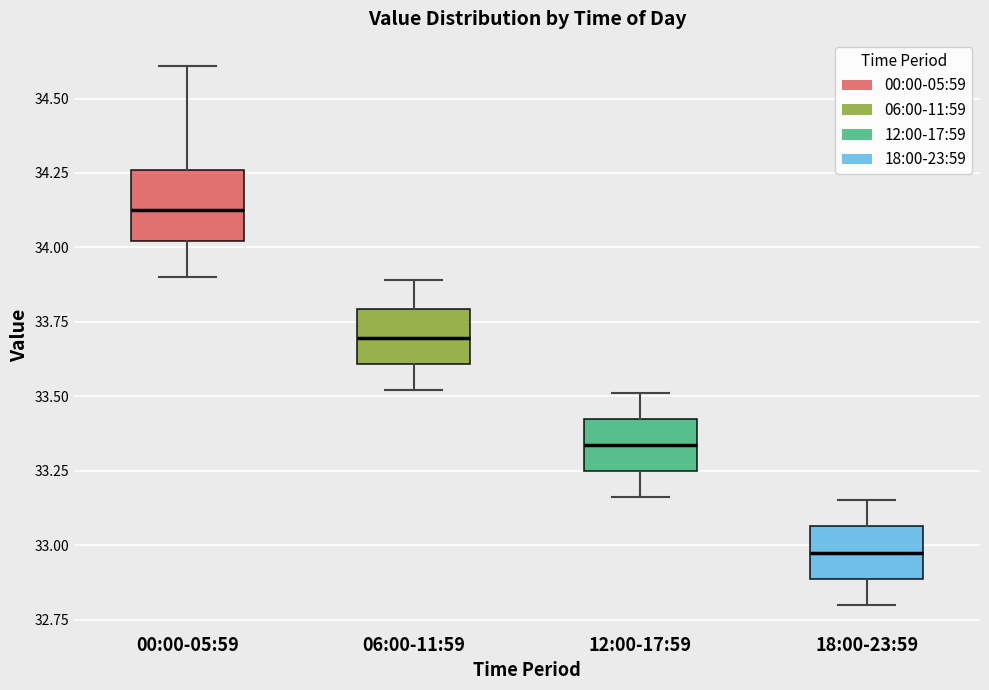

Which box has the highest median line?

00:00-05:59